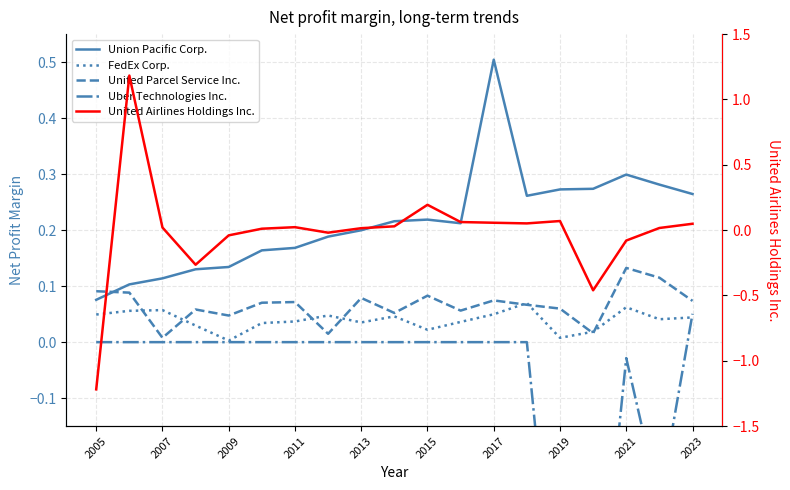

True or false: United Airlines Holdings Inc. and Uber Technologies Inc. intersect in this chart.

True